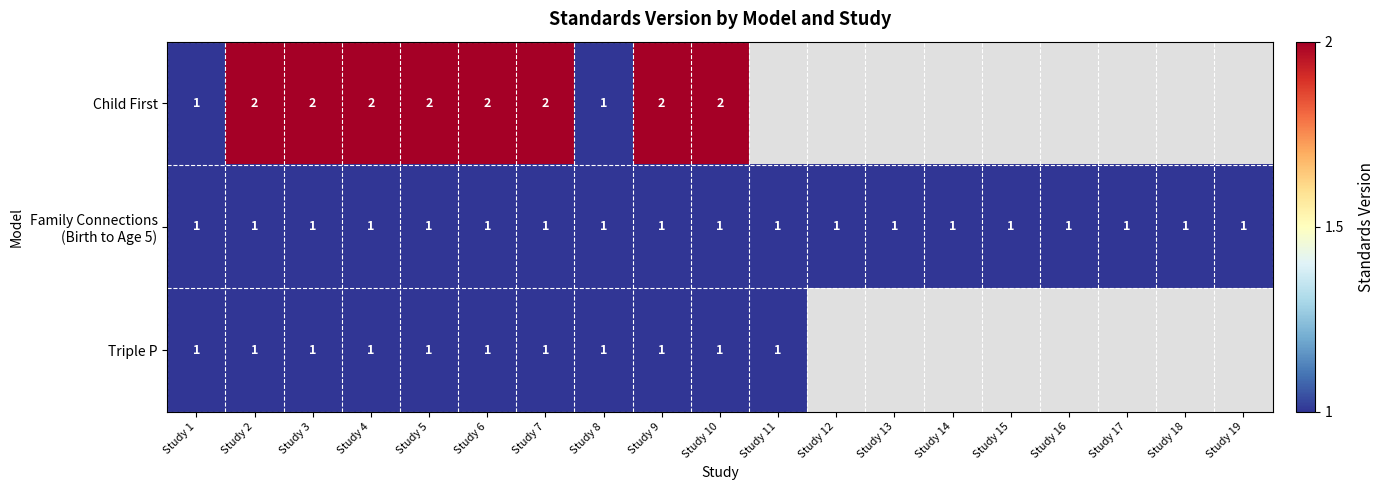

The value of Triple P at Study 3 is 1. True or false?

True